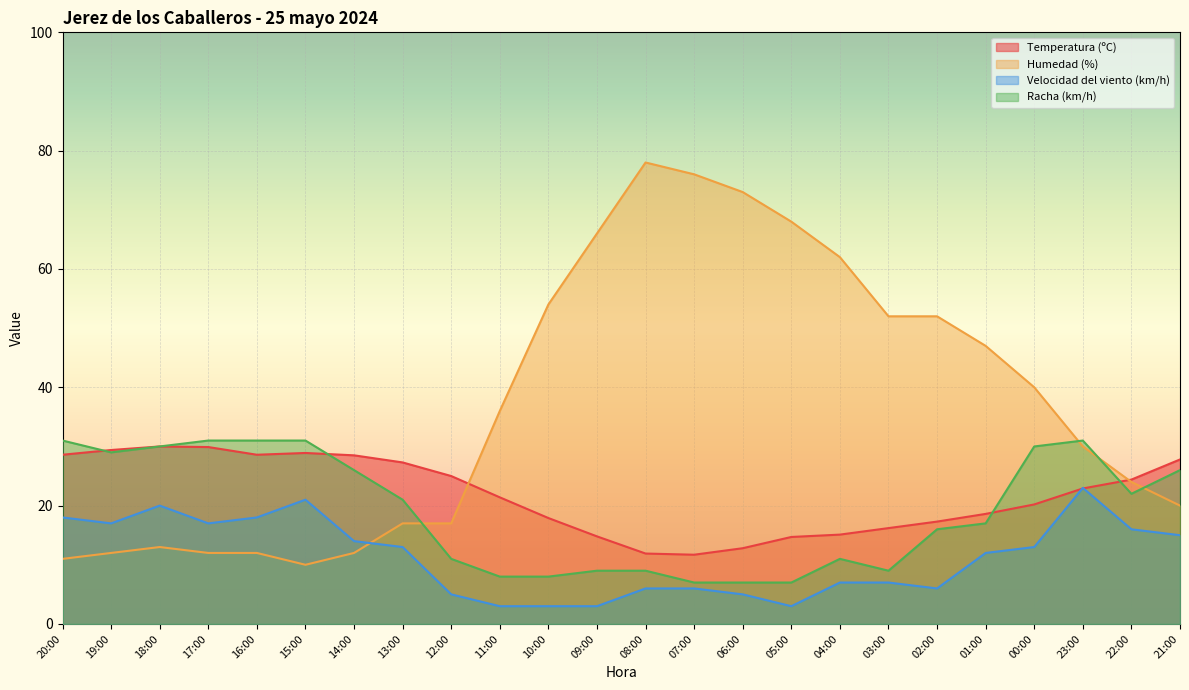

Reading left to right, transcribe all the data shown in this chart.

Temperatura (ºC): 28.6	29.4	30.0	29.9	28.6	28.9	28.5	27.3	25.0	21.4	17.9	14.8	11.9	11.7	12.8	14.7	15.1	16.2	17.3	18.6	20.2	22.9	24.4	27.8
Humedad (%): 11.0	12.0	13.0	12.0	12.0	10.0	12.0	17.0	17.0	36.0	54.0	66.0	78.0	76.0	73.0	68.0	62.0	52.0	52.0	47.0	40.0	30.0	24.0	20.0
Velocidad del viento (km/h): 18.0	17.0	20.0	17.0	18.0	21.0	14.0	13.0	5.0	3.0	3.0	3.0	6.0	6.0	5.0	3.0	7.0	7.0	6.0	12.0	13.0	23.0	16.0	15.0
Racha (km/h): 31.0	29.0	30.0	31.0	31.0	31.0	26.0	21.0	11.0	8.0	8.0	9.0	9.0	7.0	7.0	7.0	11.0	9.0	16.0	17.0	30.0	31.0	22.0	26.0